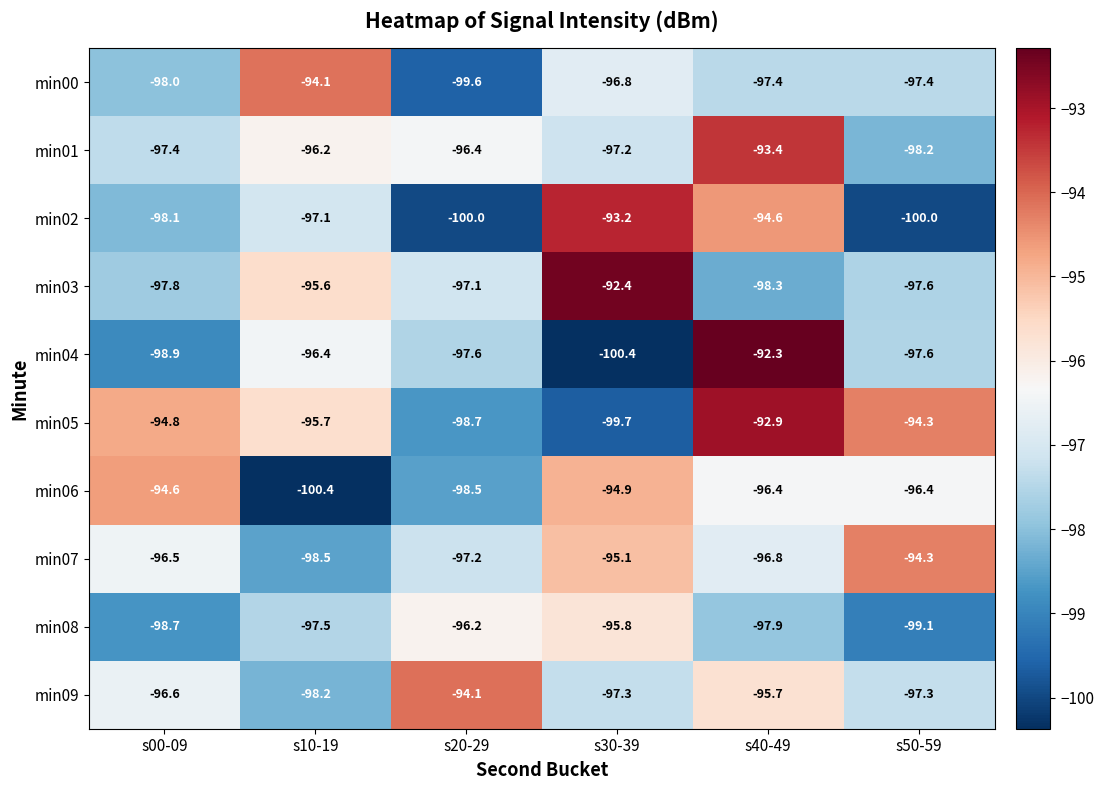

Rank the series at s40-49 from highest to lowest value.

min04, min05, min01, min02, min09, min06, min07, min00, min08, min03